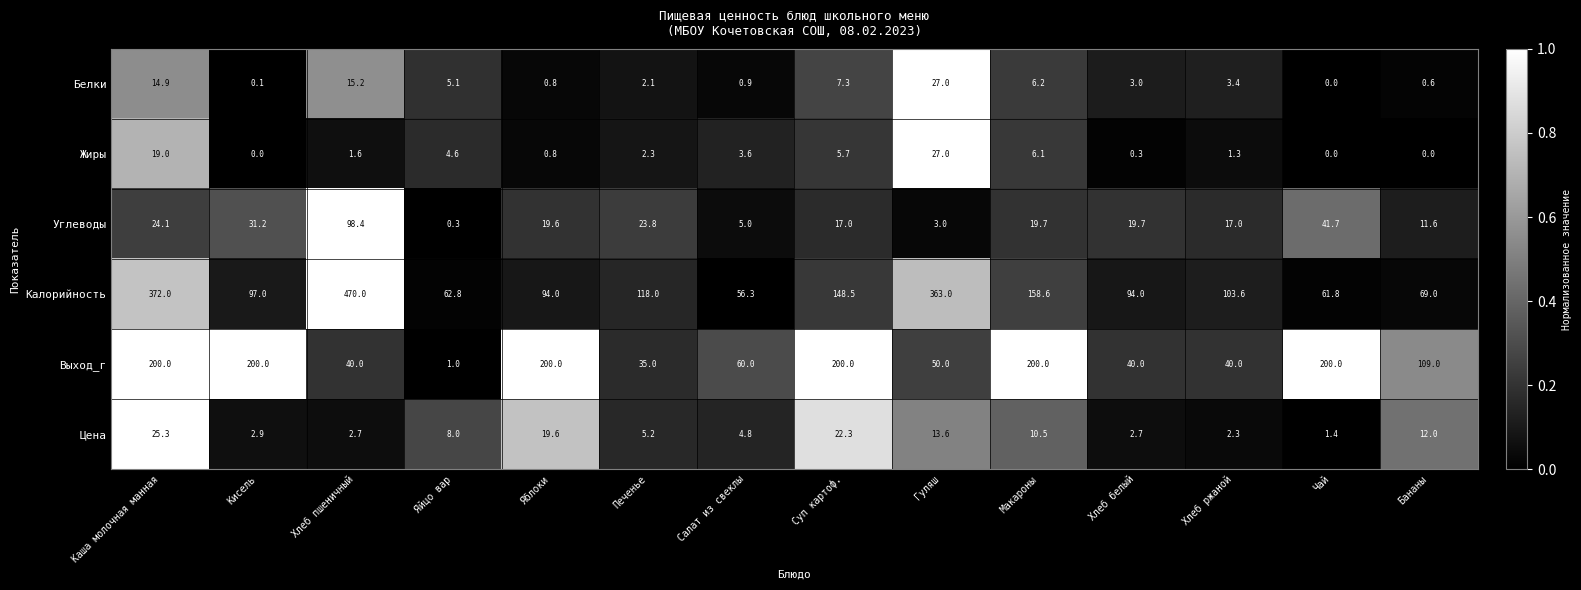

Which series has the widest spread of values?

Калорийность